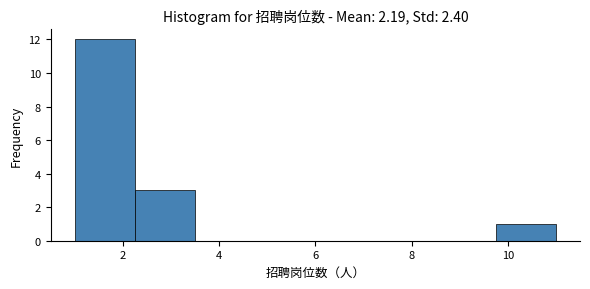

Reading left to right, list every bar in this chart as the range it spans on the x-axis followed by its height. Neither the bar edges nor the heights are printed on the chart, so give them approximately, as read against the axes.

1.00 to 2.25: 12
2.25 to 3.50: 3
3.50 to 4.75: 0
4.75 to 6.00: 0
6.00 to 7.25: 0
7.25 to 8.50: 0
8.50 to 9.75: 0
9.75 to 11.00: 1